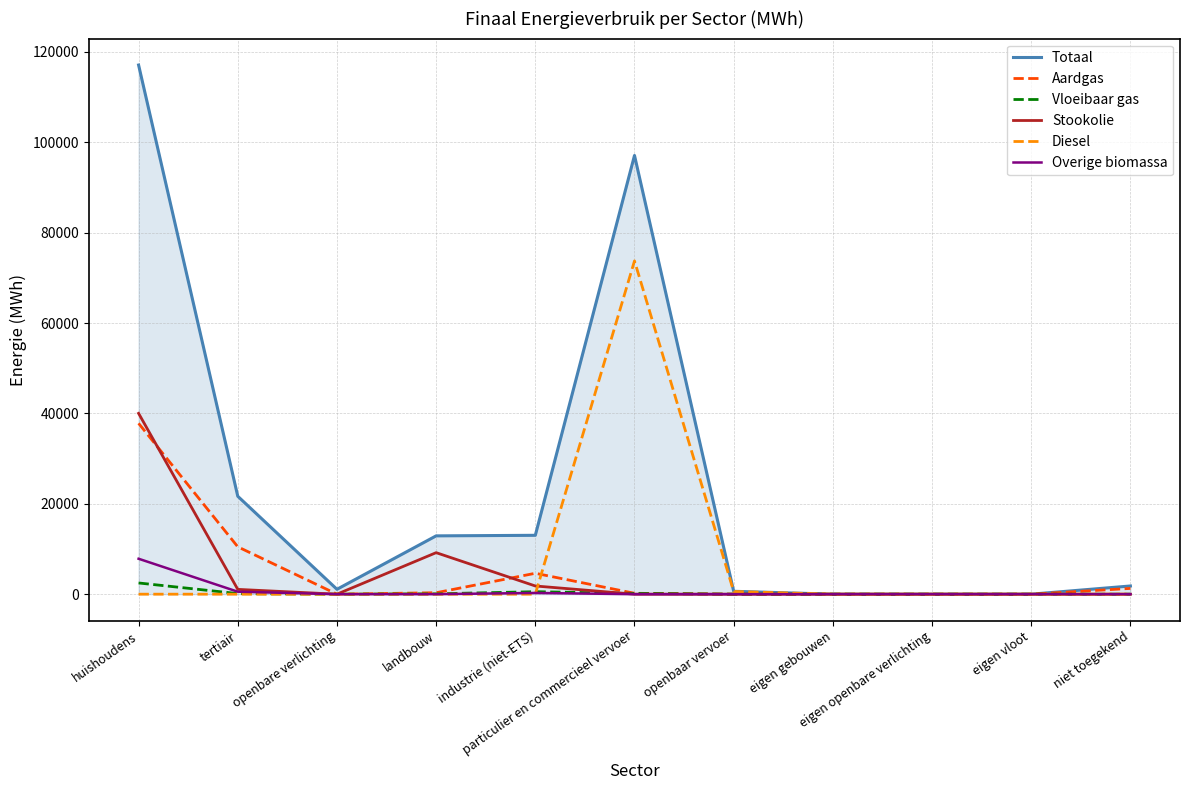

What is the difference between the maximum and minimum values in the Totaal series?

117096.7